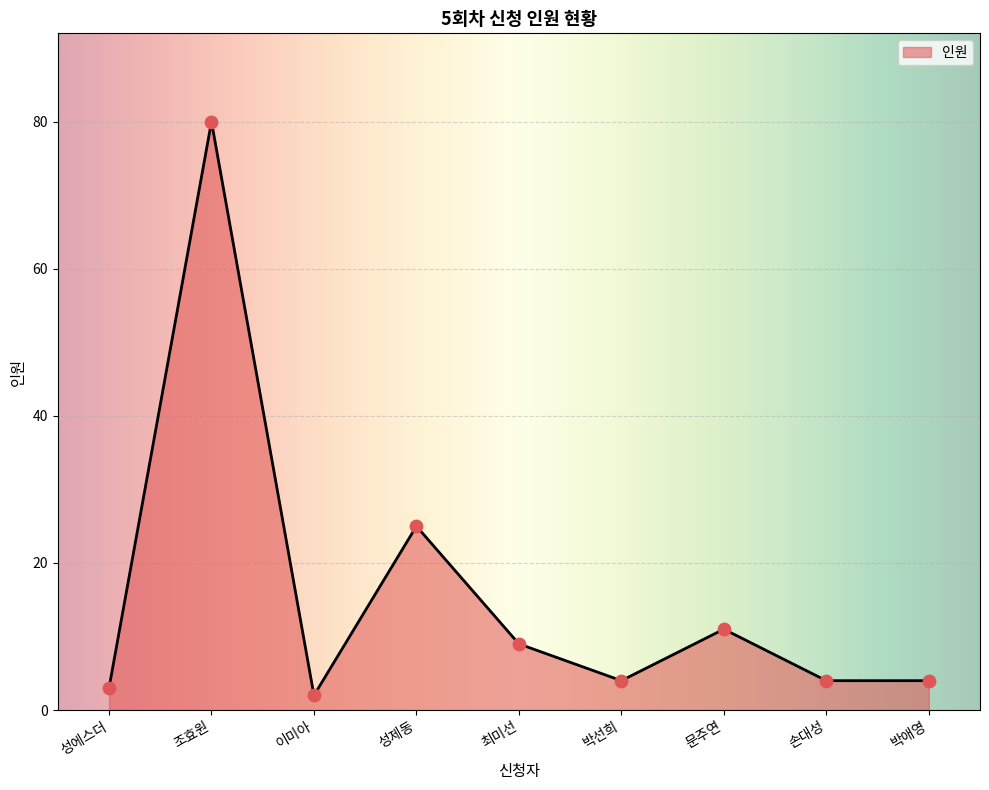

Between 박선희 and 이미아, which is larger?

박선희